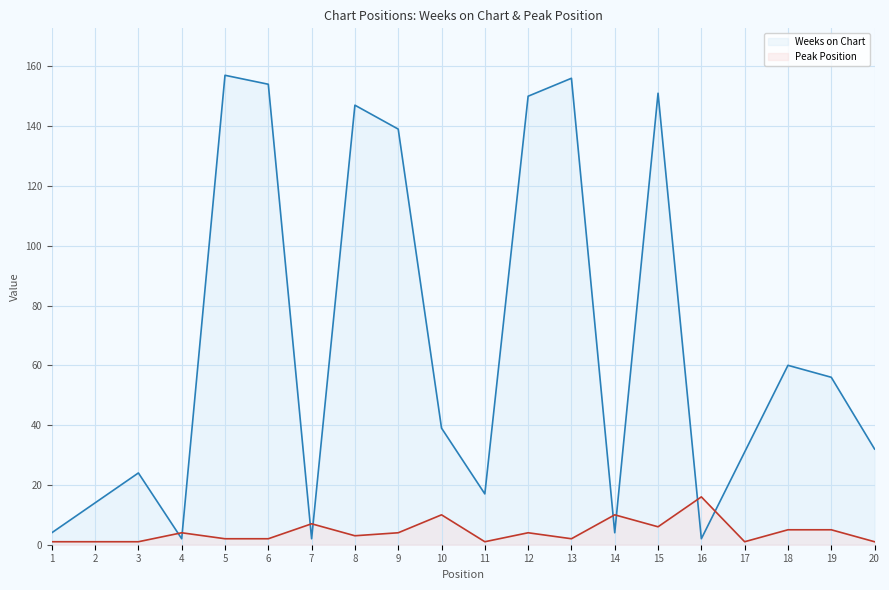

True or false: Weeks on Chart has more than 0 interior local peaks.

True